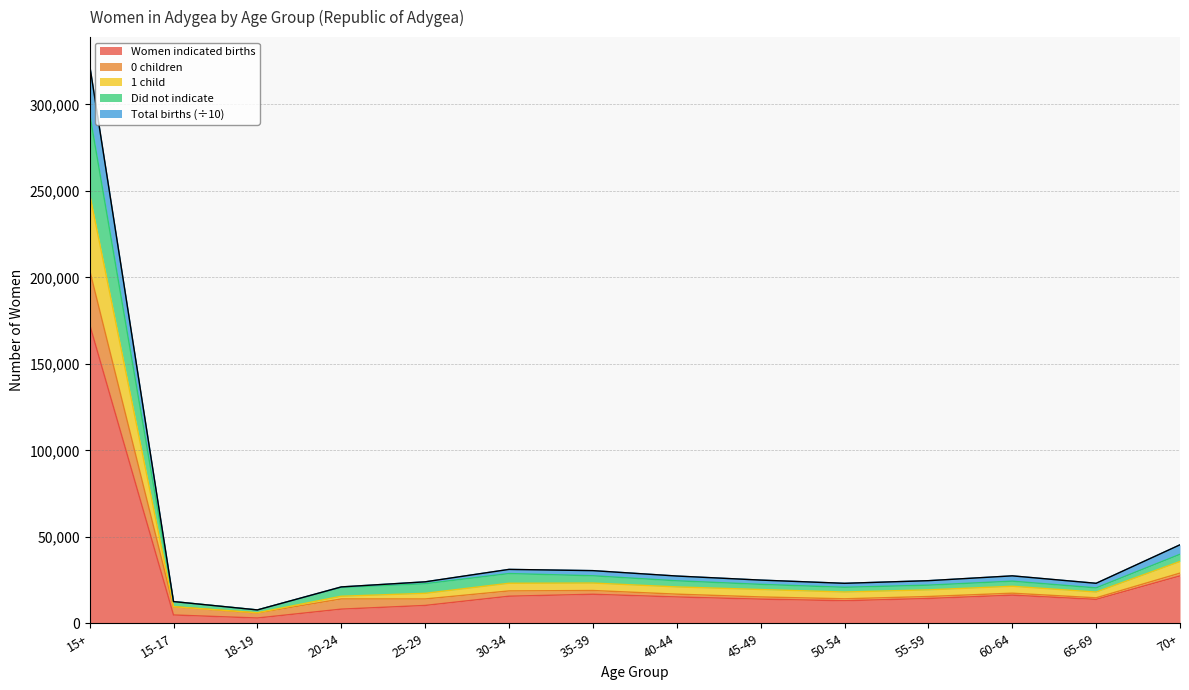

What are all the series names shown in the legend?

Women indicated births, 0 children, 1 child, Did not indicate, Total births (÷10)